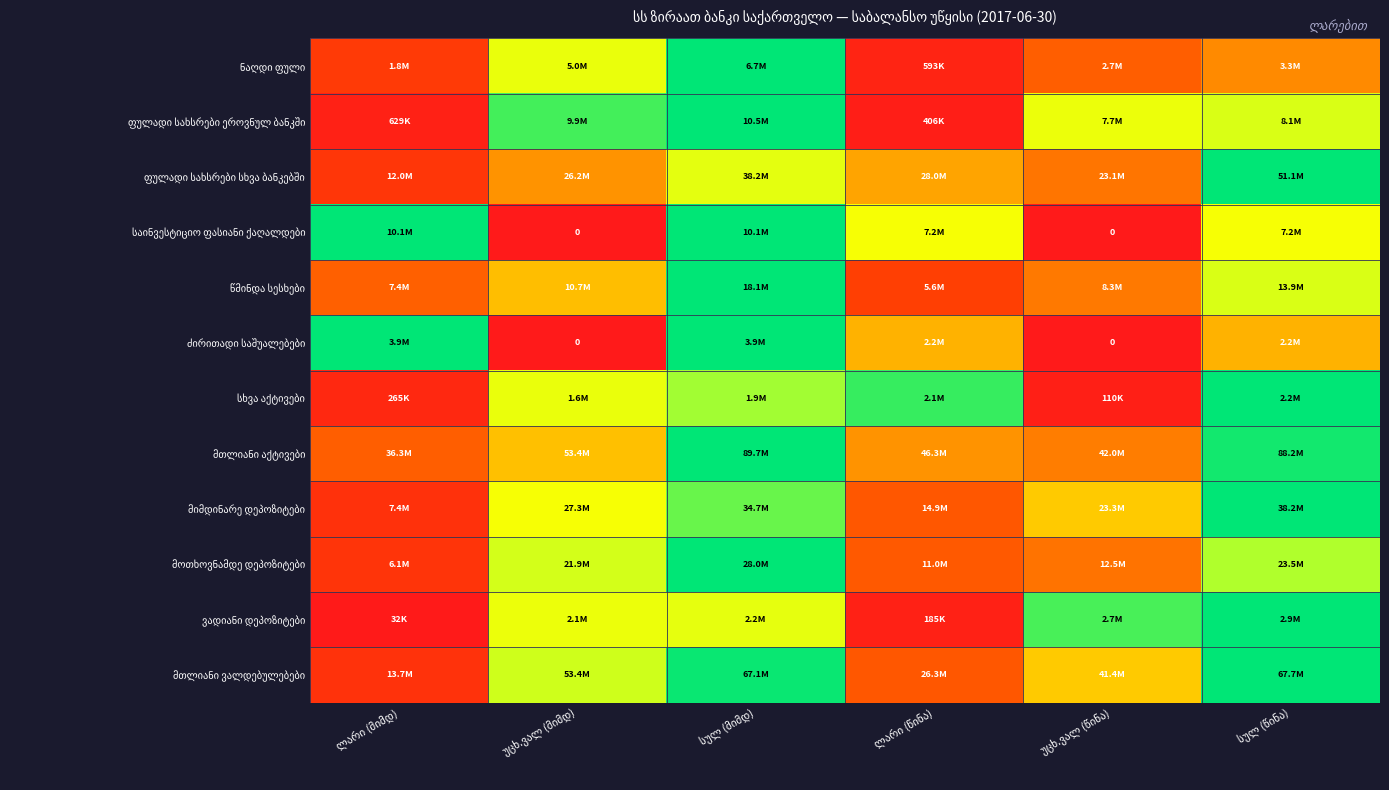

Where is მთლიანი ვალდებულებები nearest to the value 0?

ლარი (მიმდ)